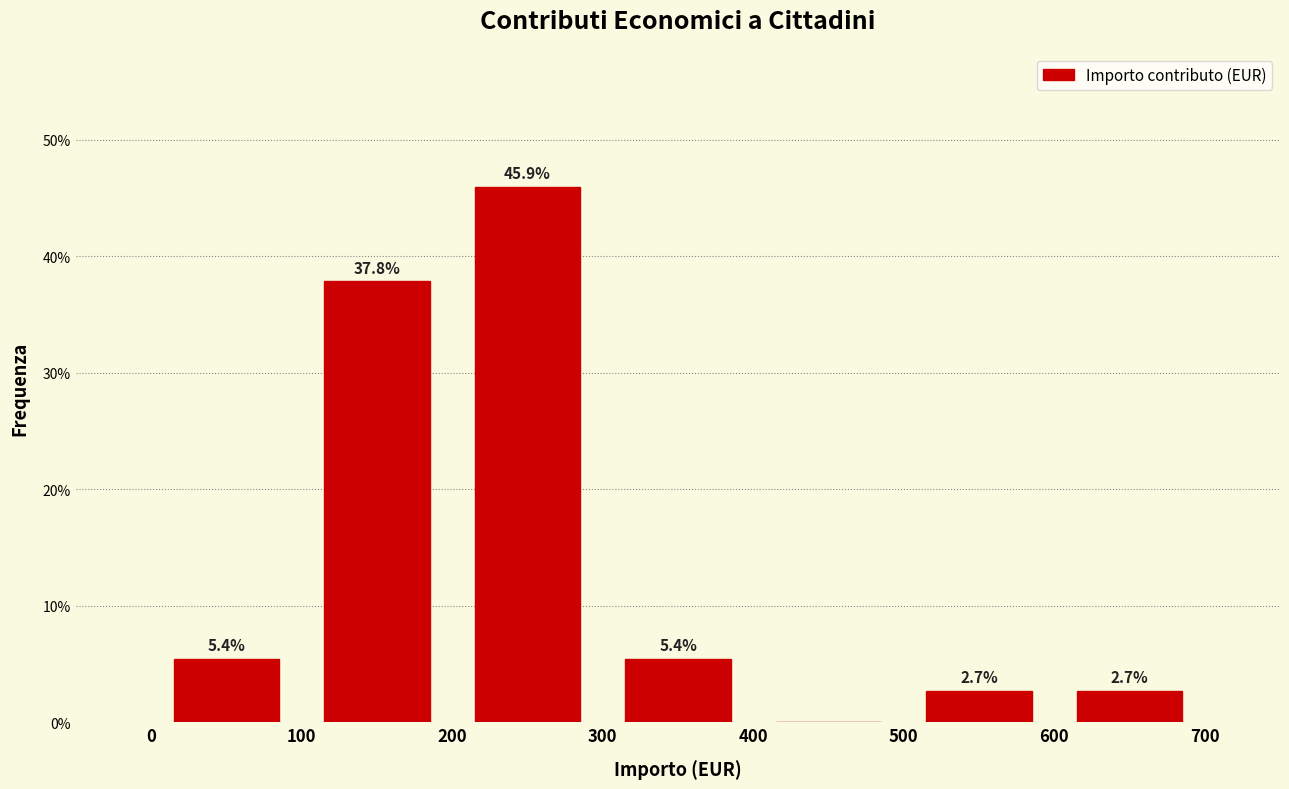

Over which range of the x-axis is the bar tallest?

200 to 300